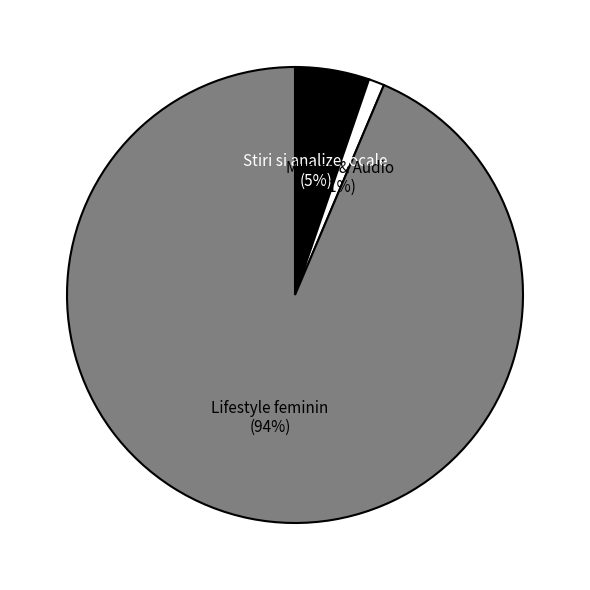

What is the largest slice in the pie chart?

Lifestyle feminin